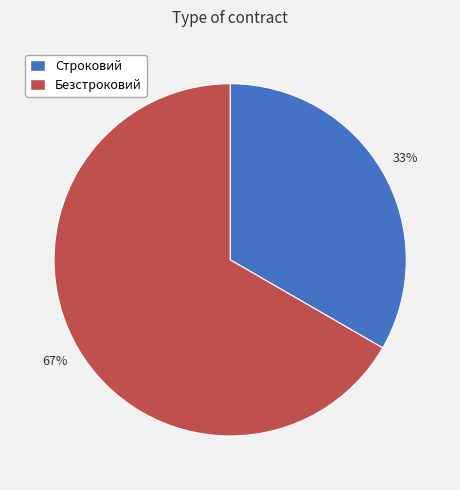

Is it true that Строковий is 19% of the pie?

False